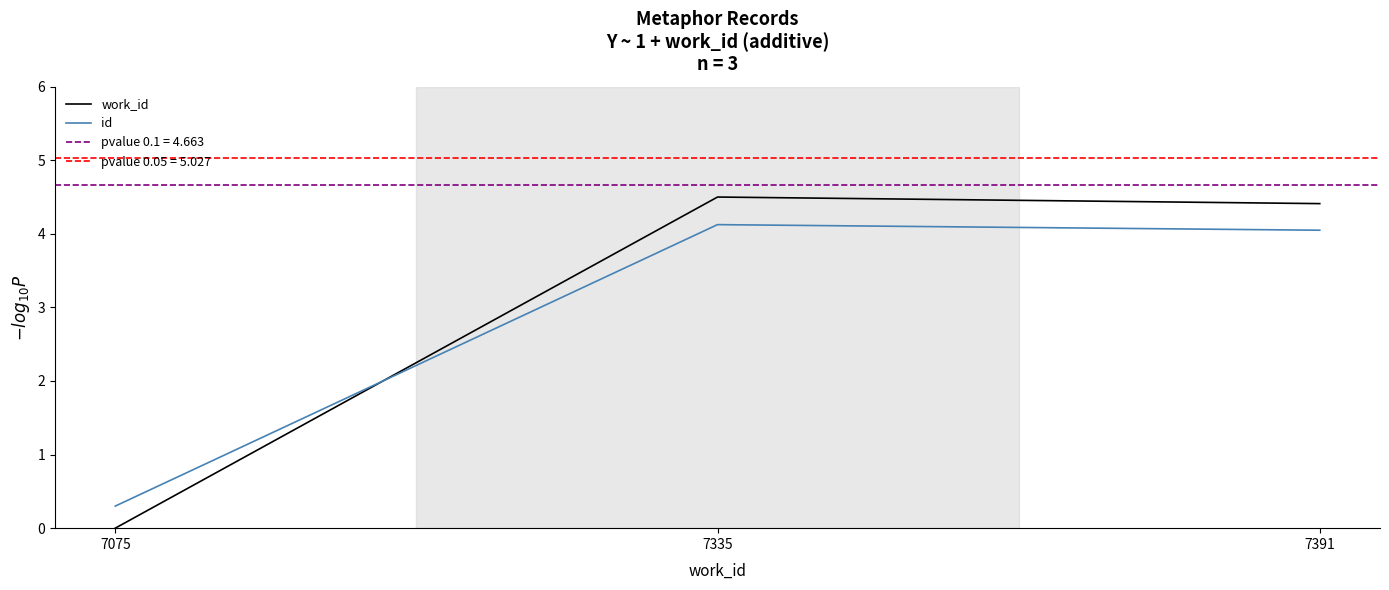

What is the difference between the highest and lowest values at 7335?

0.4